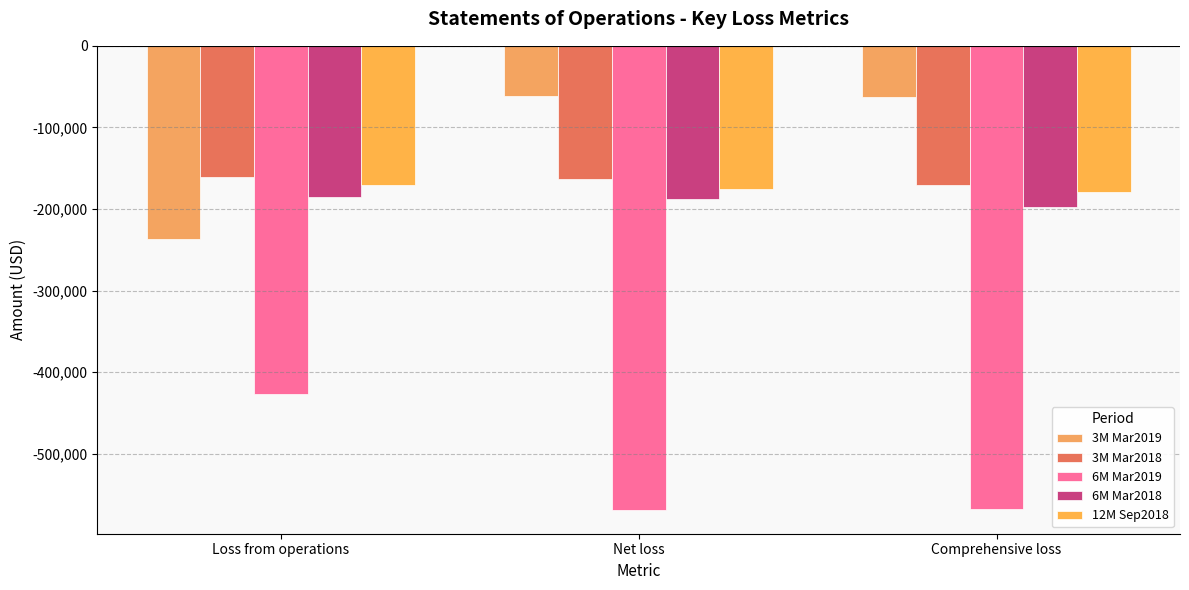

Between Loss from operations and Comprehensive loss, which series saw the biggest shift?

3M Mar2019